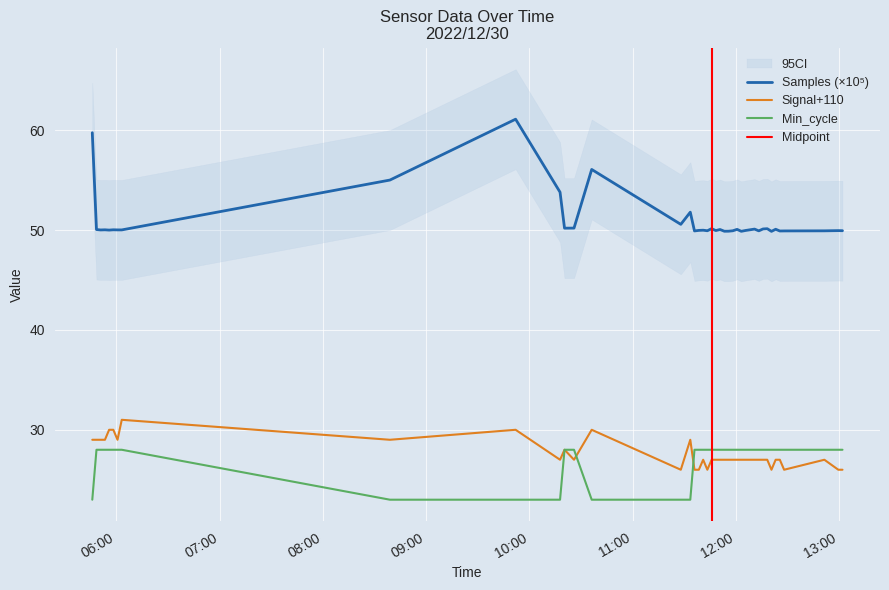

How many Signal values are between 27 and 29?

27